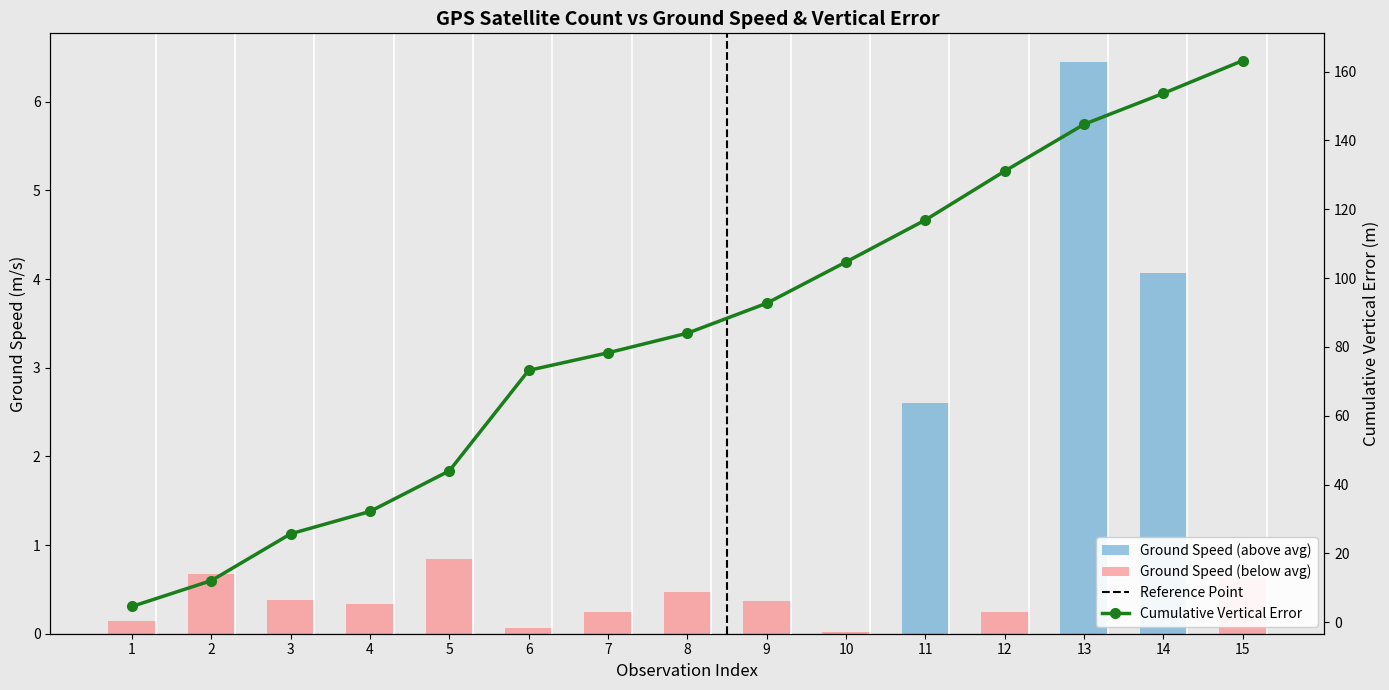

Reading right to left, transcribe all the data shown in this chart.

Ground Speed (above avg): 0.0	4.1	6.4	0.0	2.6	0.0	0.0	0.0	0.0	0.0	0.0	0.0	0.0	0.0	0.0
Ground Speed (below avg): 0.6	0.0	0.0	0.2	0.0	0.0	0.4	0.5	0.2	0.1	0.8	0.3	0.4	0.7	0.1
Cumulative Vertical Error: 163.2	153.7	144.7	131.1	116.9	104.7	92.7	84.0	78.3	73.2	44.0	32.2	25.7	12.1	4.6